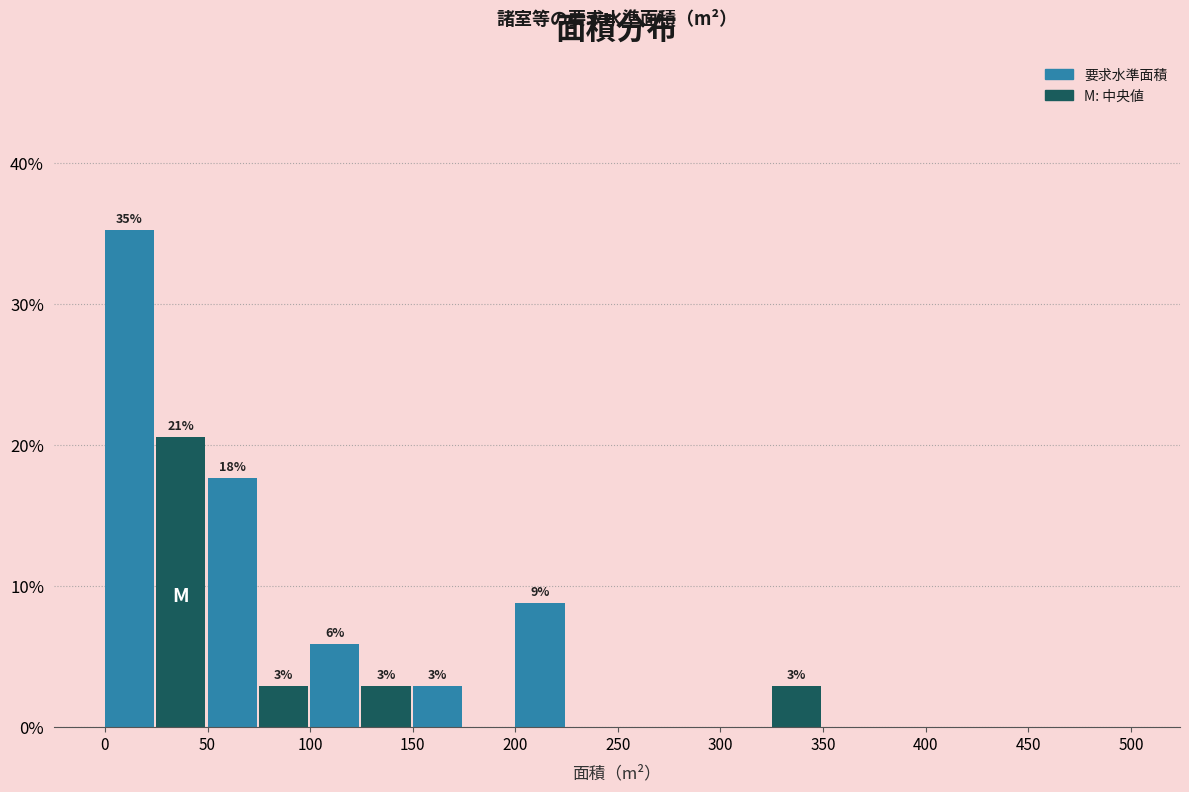

Which range on the x-axis has the tallest bar?

0 to 25